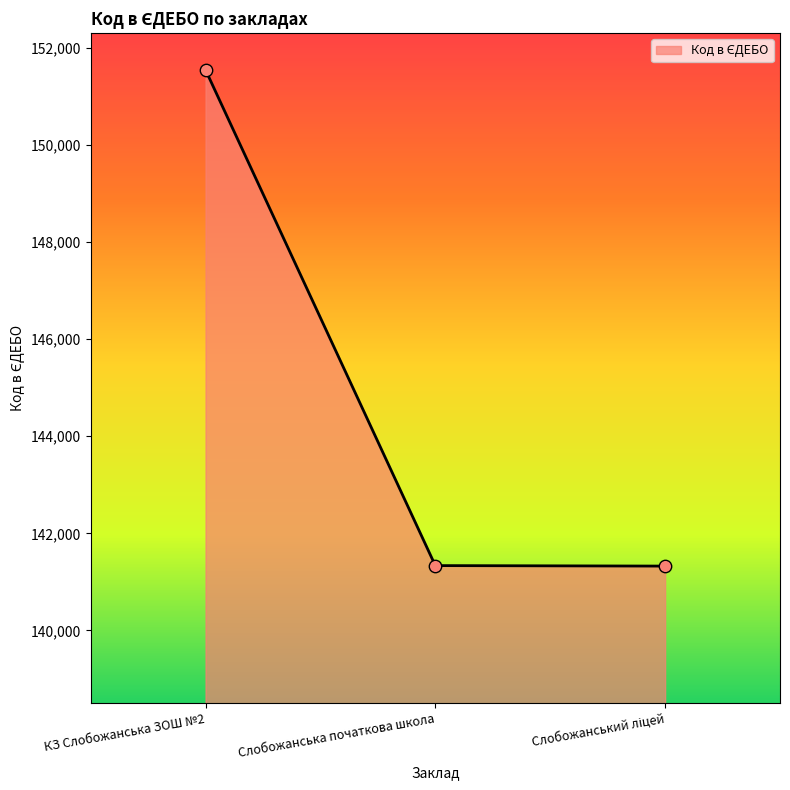

What is the ratio of the value at КЗ Слобожанська ЗОШ №2 to the value at Слобожанська початкова школа?

1.1